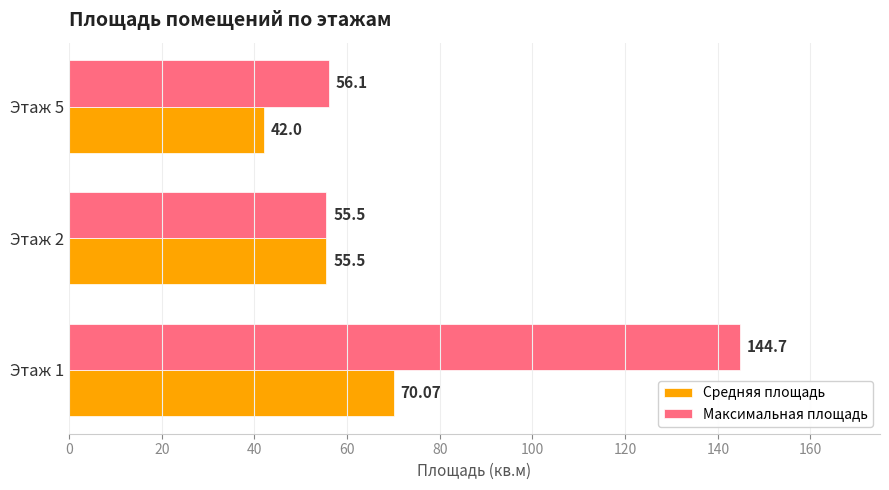

How many series are shown in this chart?

2